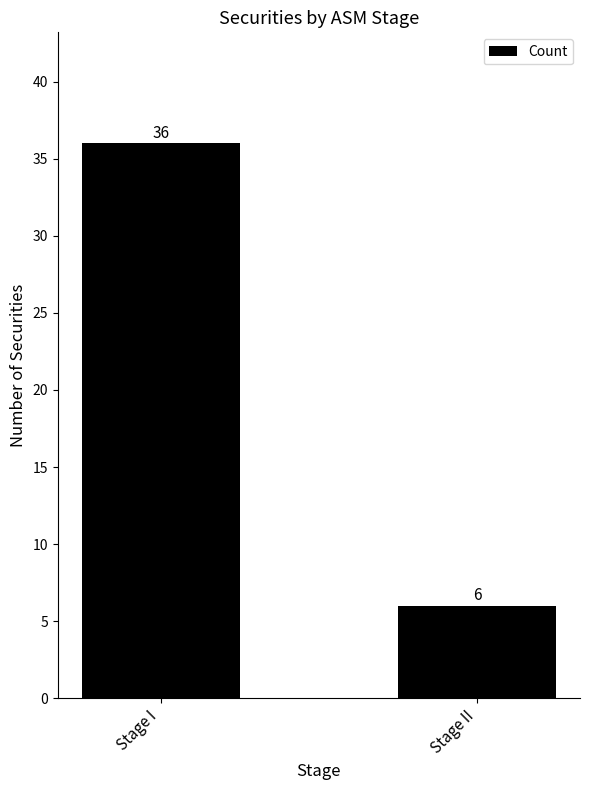

What position from the right is Stage I?

2